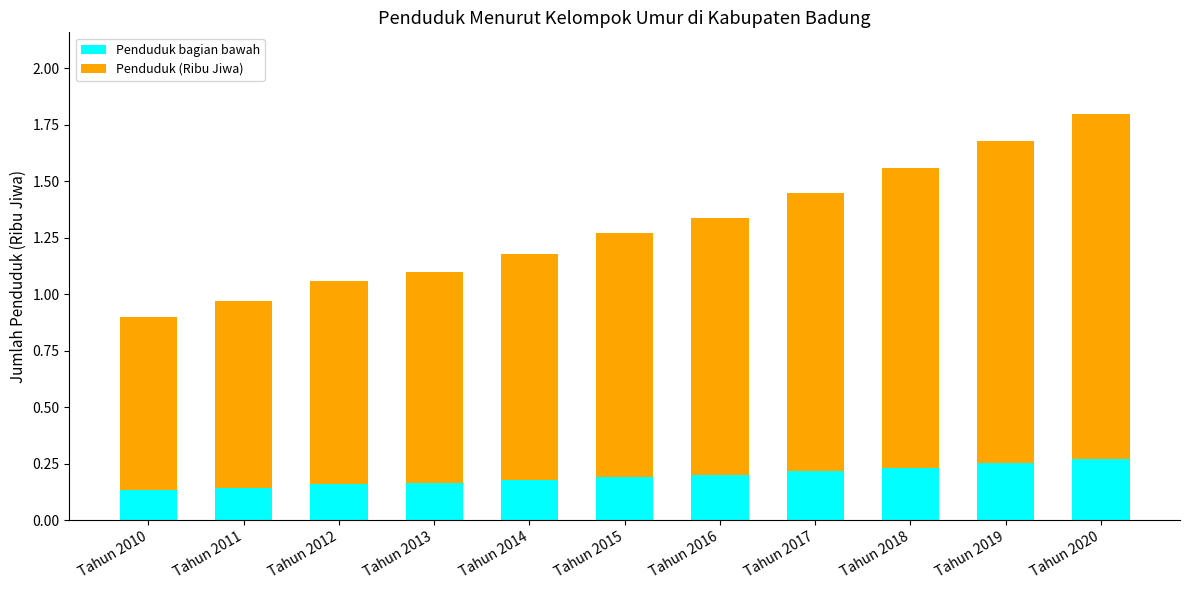

What is the sum of the Penduduk bagian bawah values at Tahun 2012 and Tahun 2020?

0.4